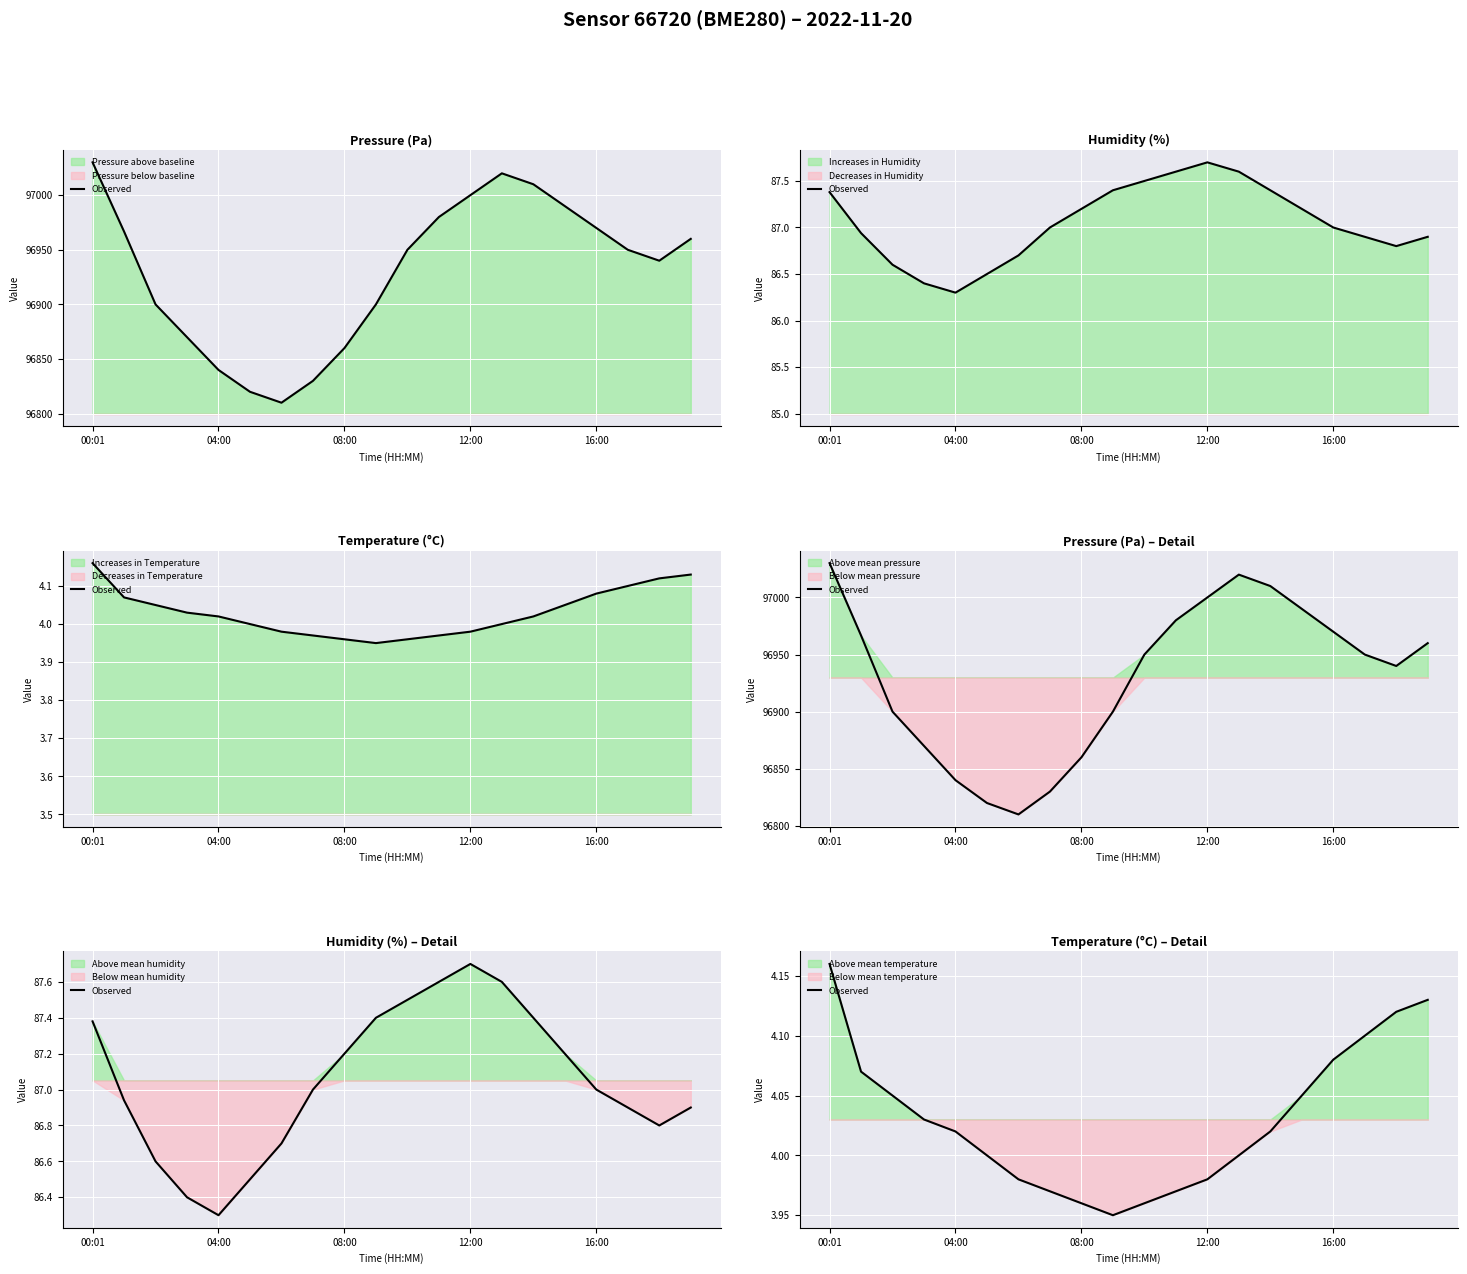

What is the change in value from 00:01 to 16:00?

-0.1